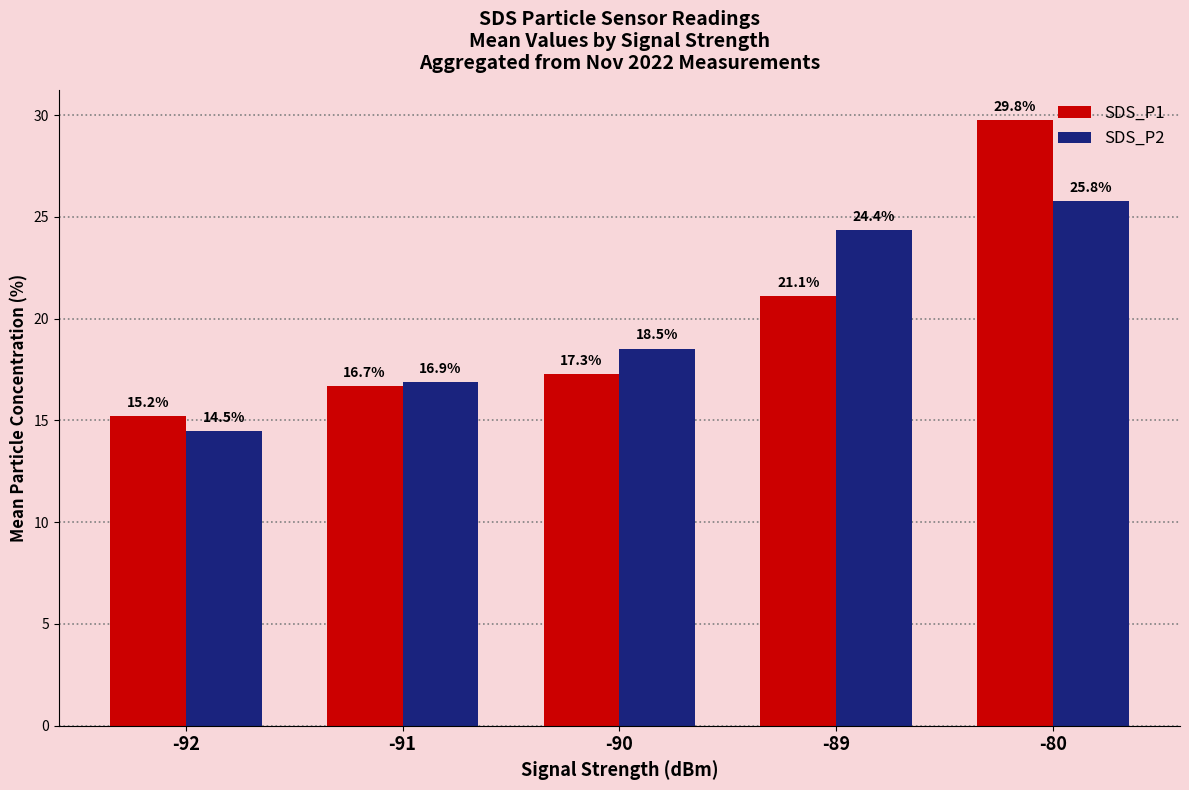

What is the average value of the SDS_P1 series?

20.0